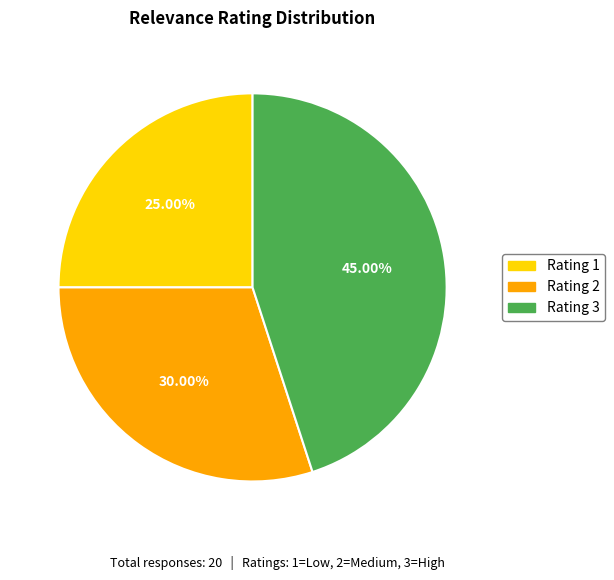

Rank the categories by value from highest to lowest.

Rating 3, Rating 2, Rating 1